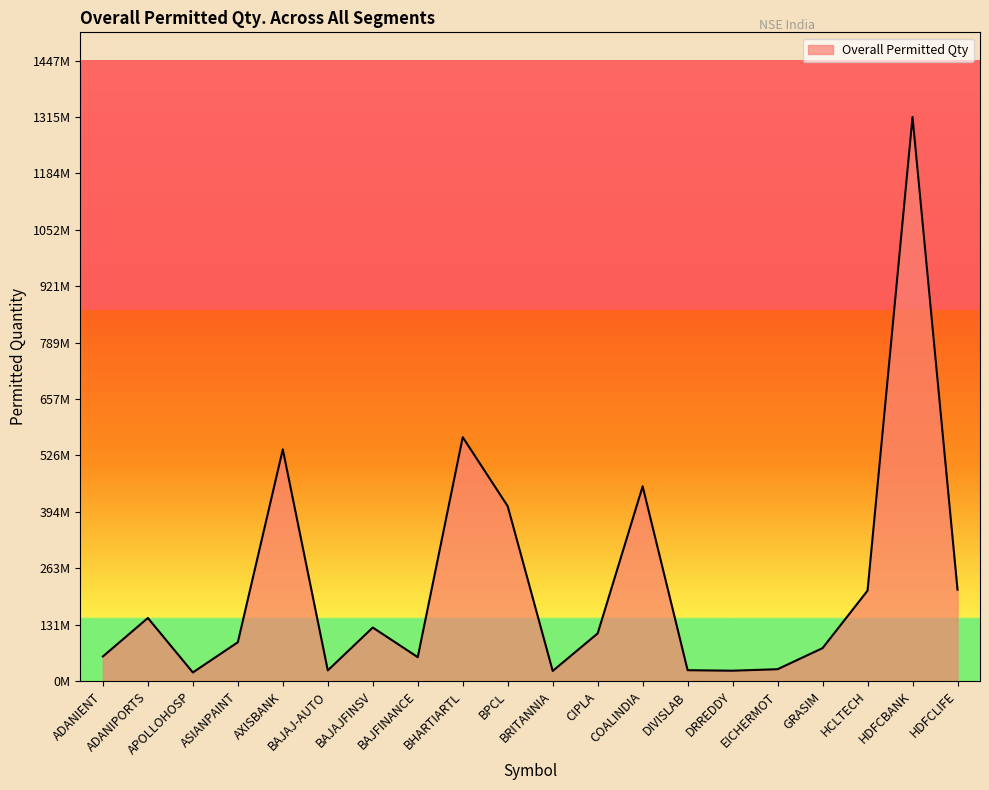

Between AXISBANK and HCLTECH, which is larger?

AXISBANK